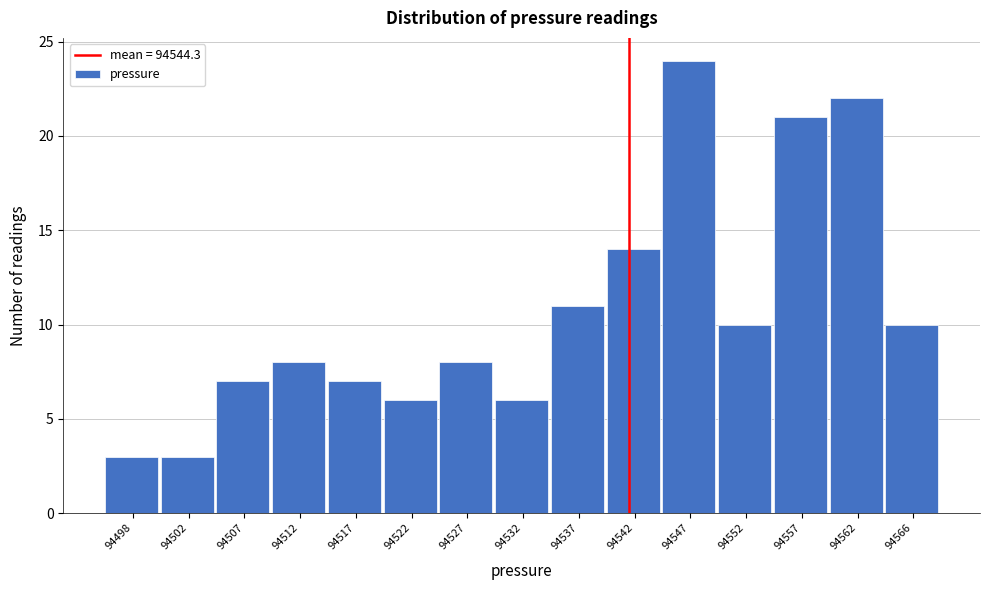

Reading left to right, what are all the values shown in this chart?

3	3	7	8	7	6	8	6	11	14	24	10	21	22	10